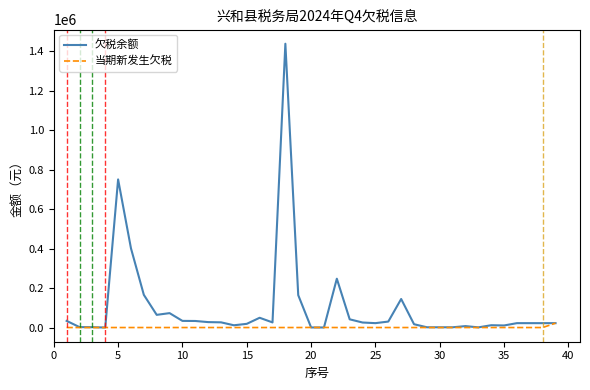

Rank the series by their maximum value, from lowest to highest.

当期新发生欠税, 欠税余额